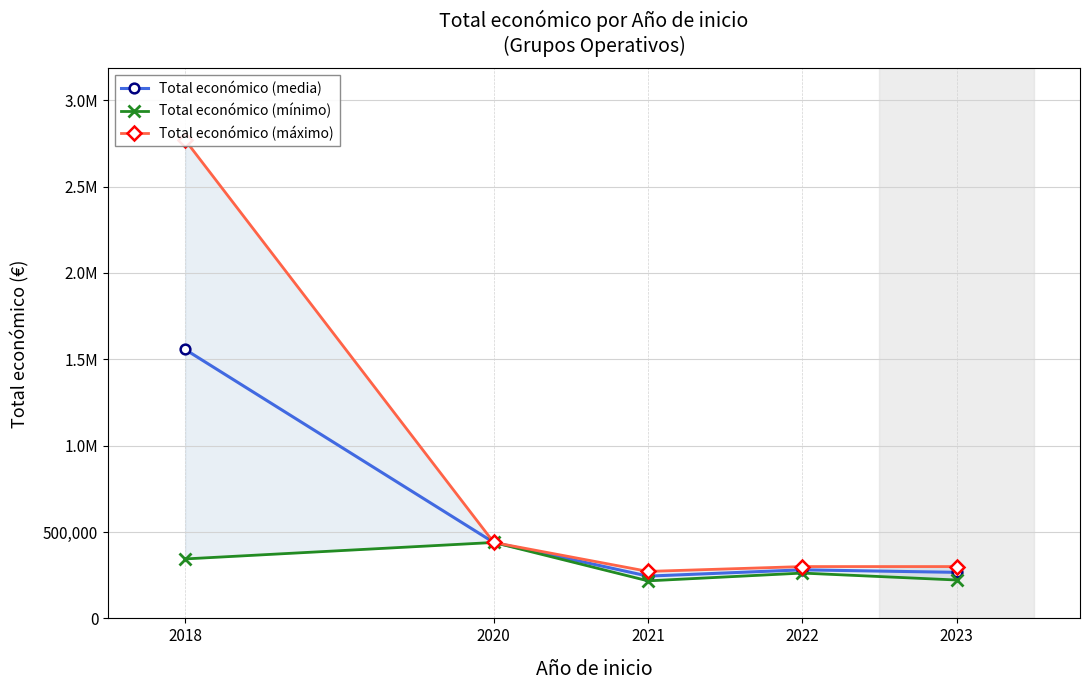

How many interior local peaks does the Total económico (máximo) series have?

1